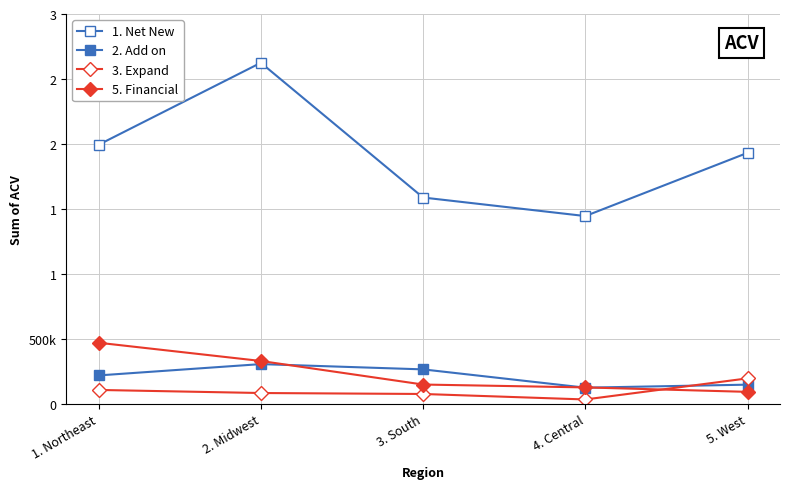

True or false: 3. Expand has a value of 33620 at 4. Central.

True